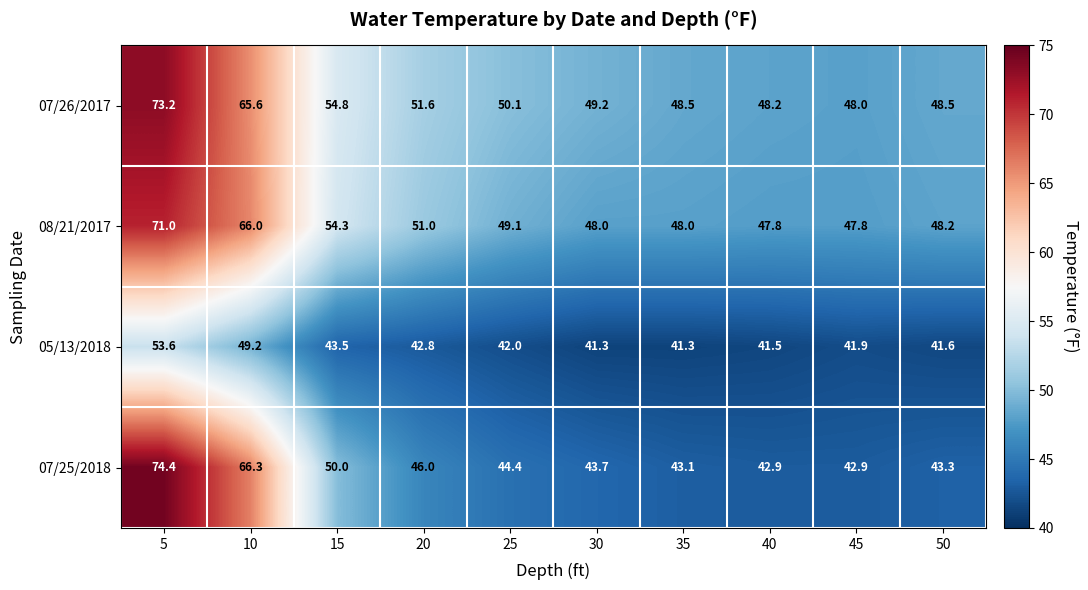

What is the spread (max minus min) of values at 10?

17.1